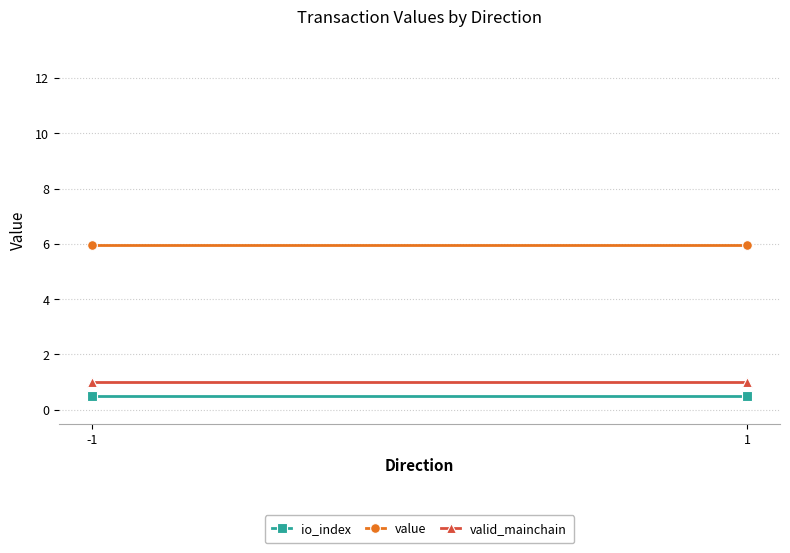

What is the difference between the highest and lowest values at -1?

5.4